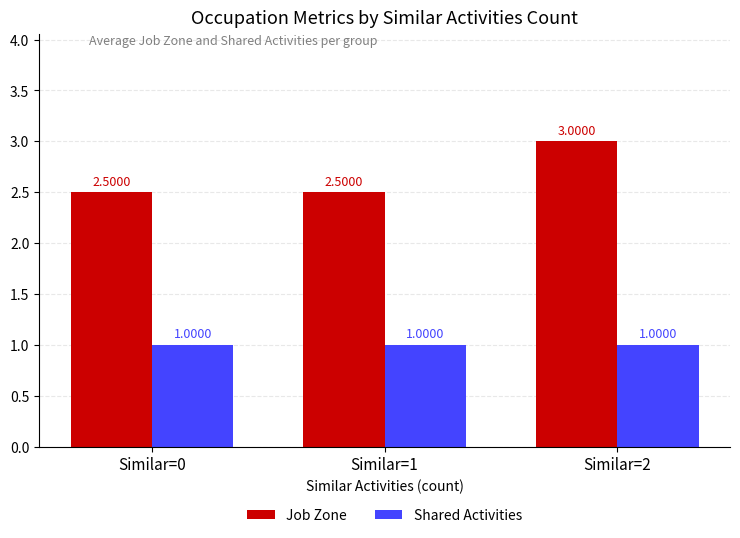

What is the maximum value for Shared Activities?

1.0